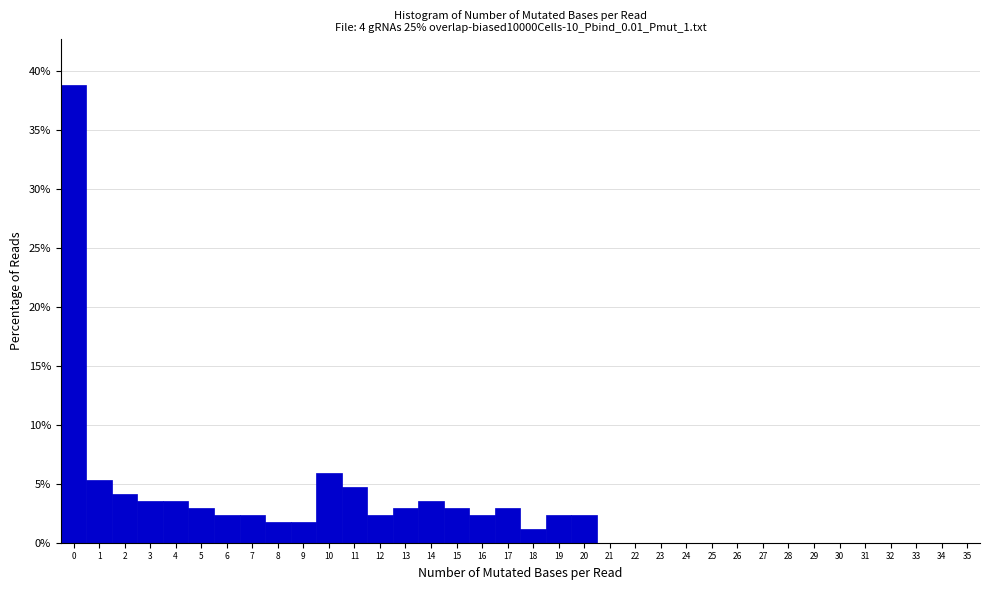

What is the height of the bar covering 17.5 to 18.5 on the x-axis? The values are not printed on the chart, so give them approximately, as read against the axis.

1.0